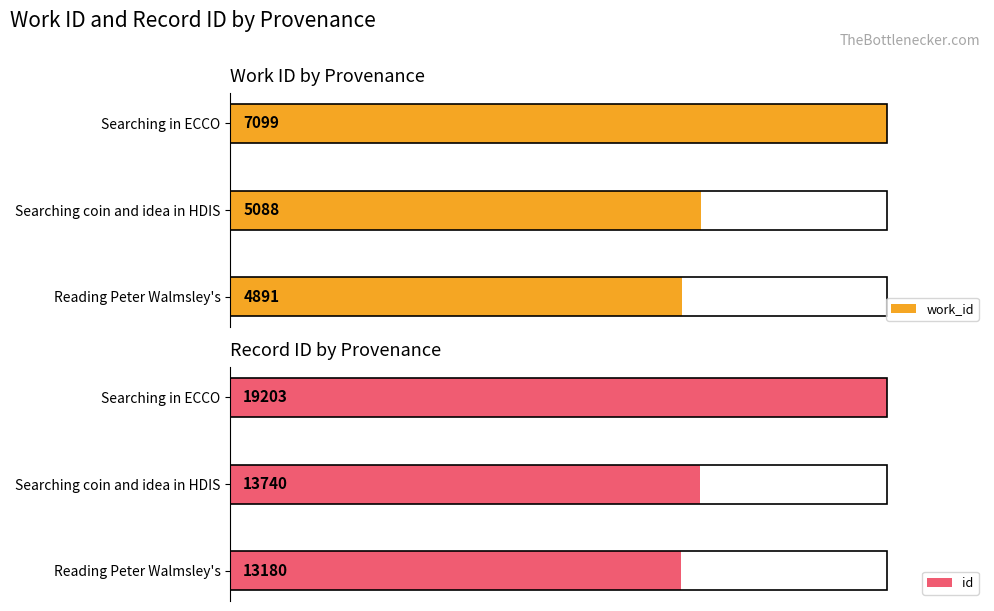

How many values in the id series are below 13740?

1